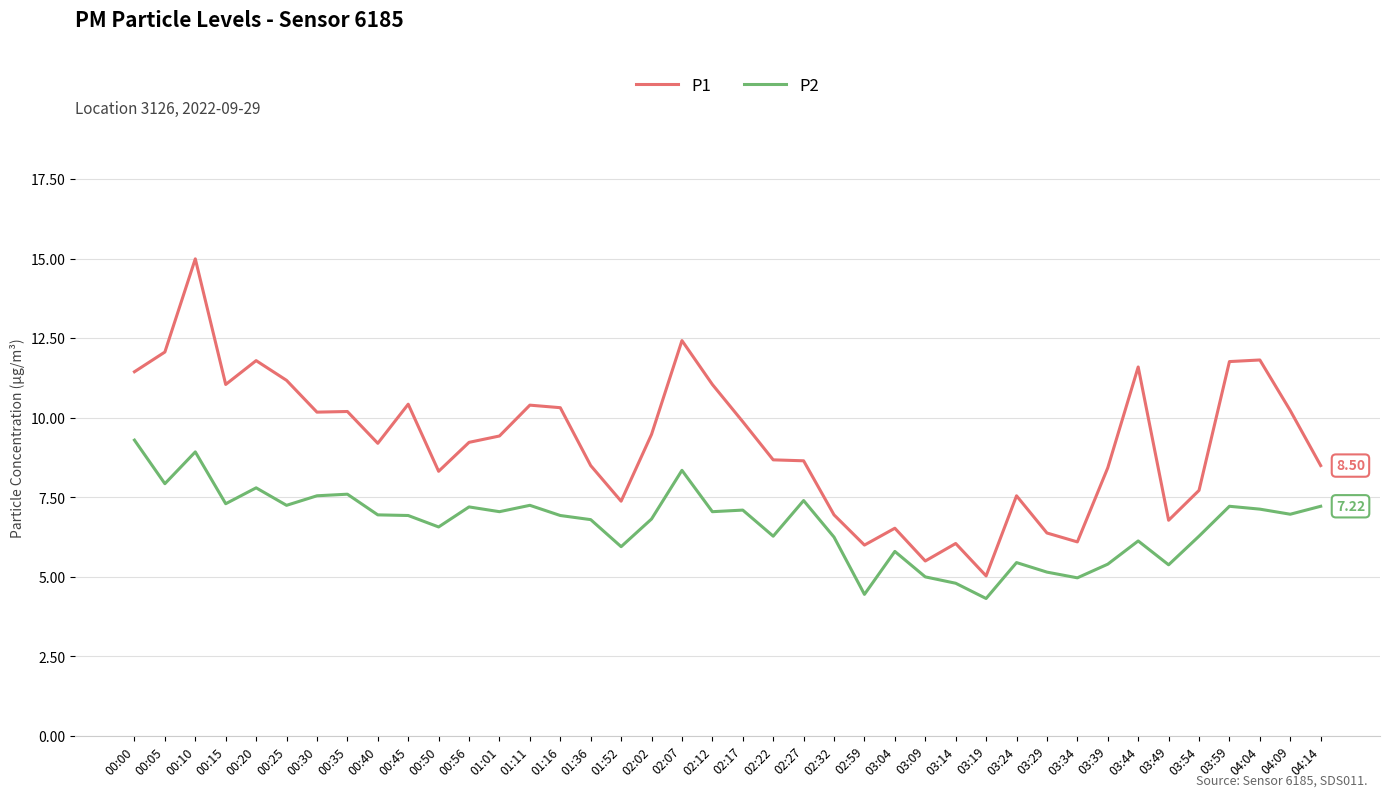

What is the spread (max minus min) of values at 04:04?

4.7